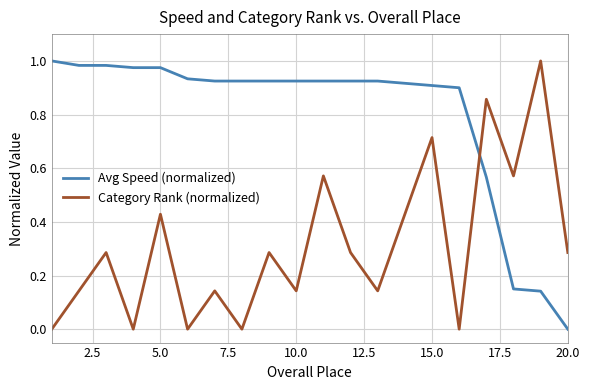

List the series in order of their overall mean, lowest first.

Category Rank (normalized), Avg Speed (normalized)